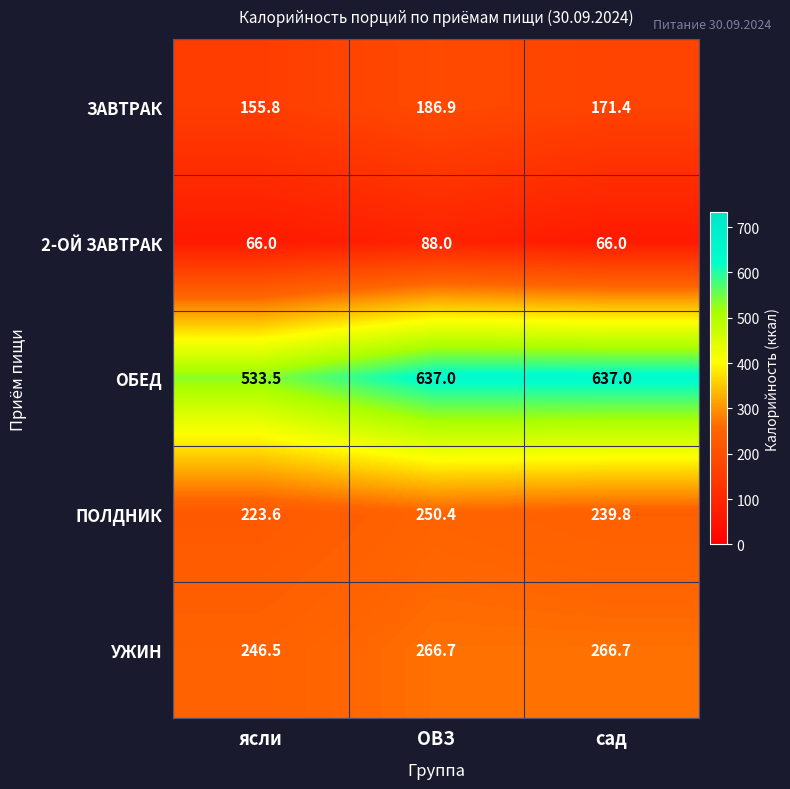

What is the difference between the highest and lowest values at ОВЗ?

549.0